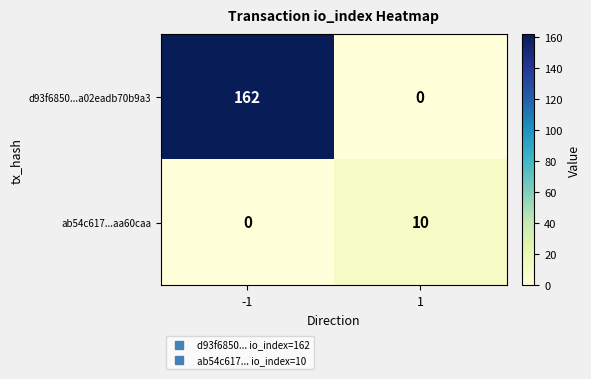

The value of ab54c617...aa60caa at -1 is 0. True or false?

True